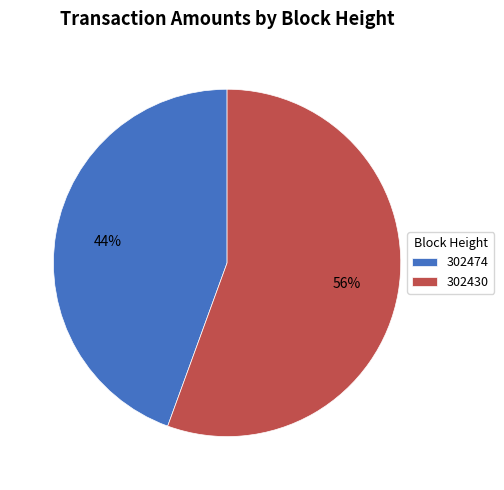

Is it true that 302430 is 56% of the pie?

True